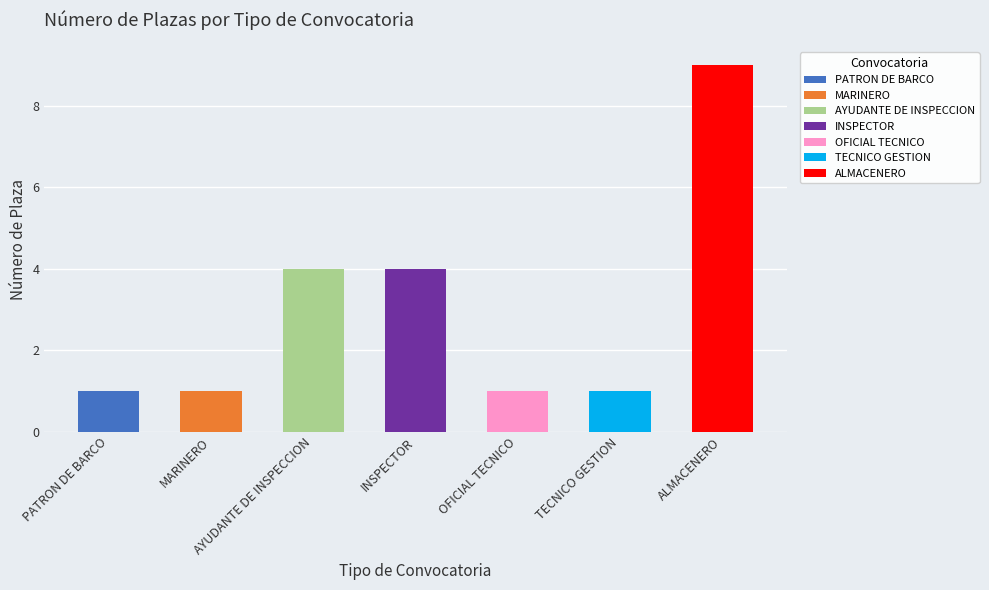

Approximately how many times larger is the value at PATRON DE BARCO compared to MARINERO?

1.0